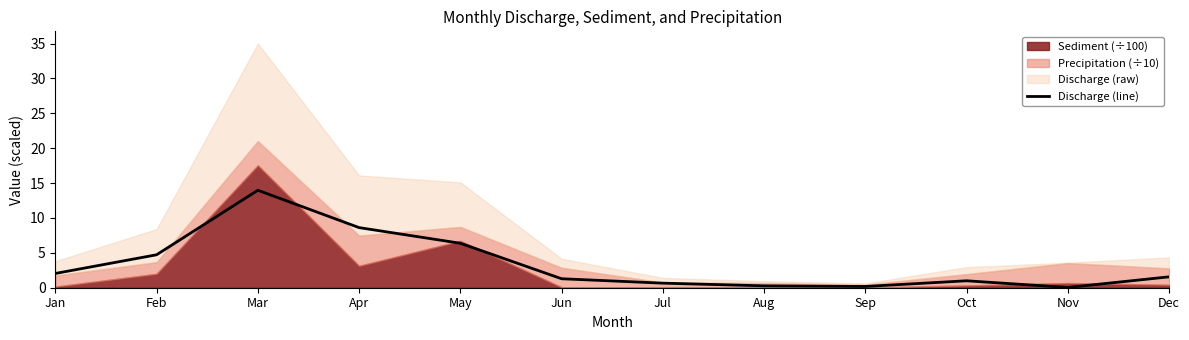

What is the difference between the values at Dec and Jul?

0.9